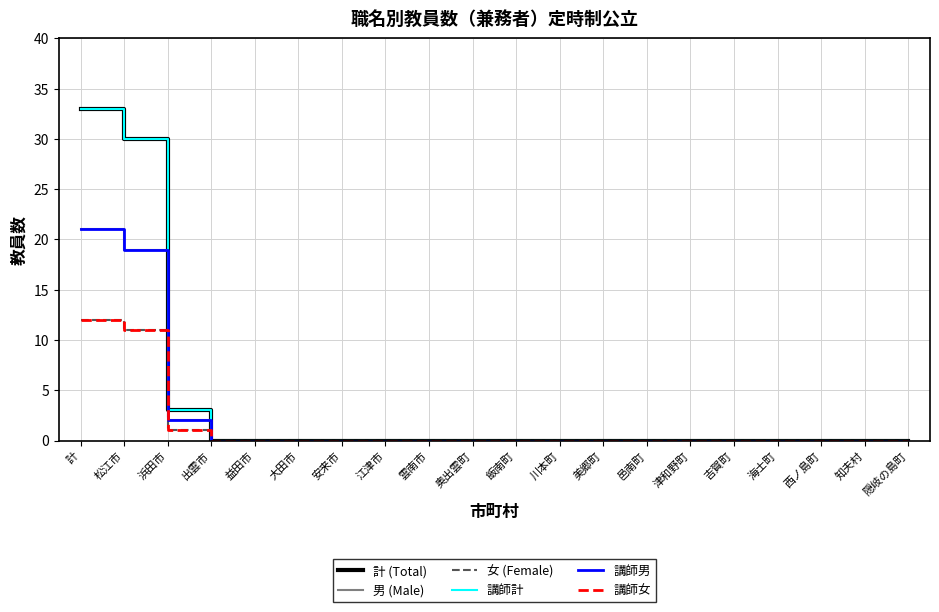

Is this an area chart (filled region under the line)?

No